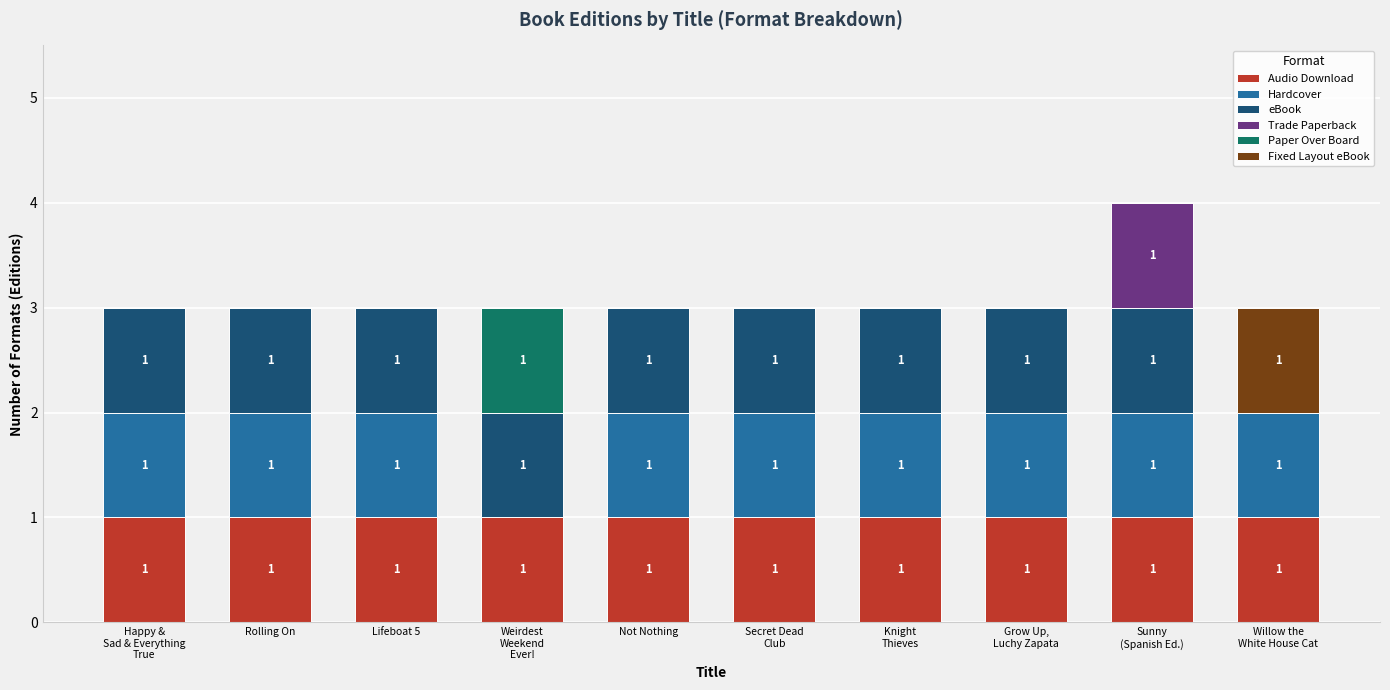

What is the total value across all series at Lifeboat 5?

3